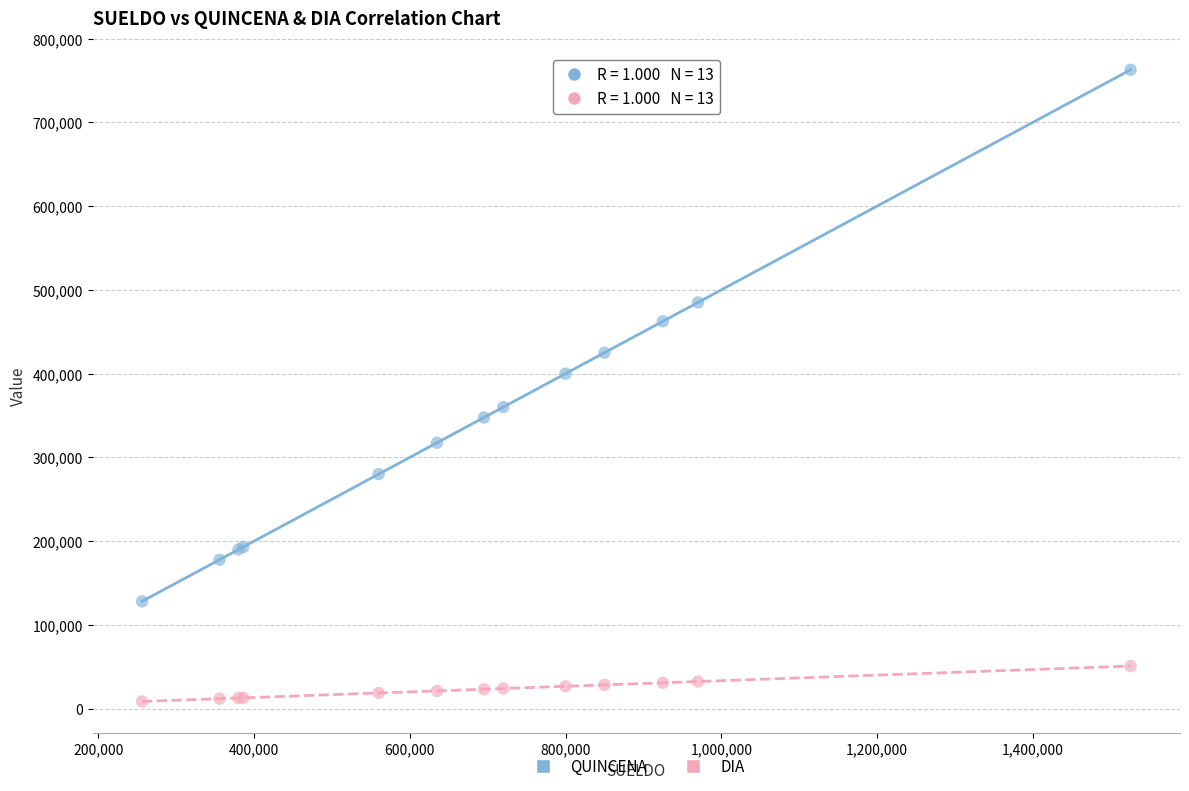

Which series contains the lowest Y value?

DIA